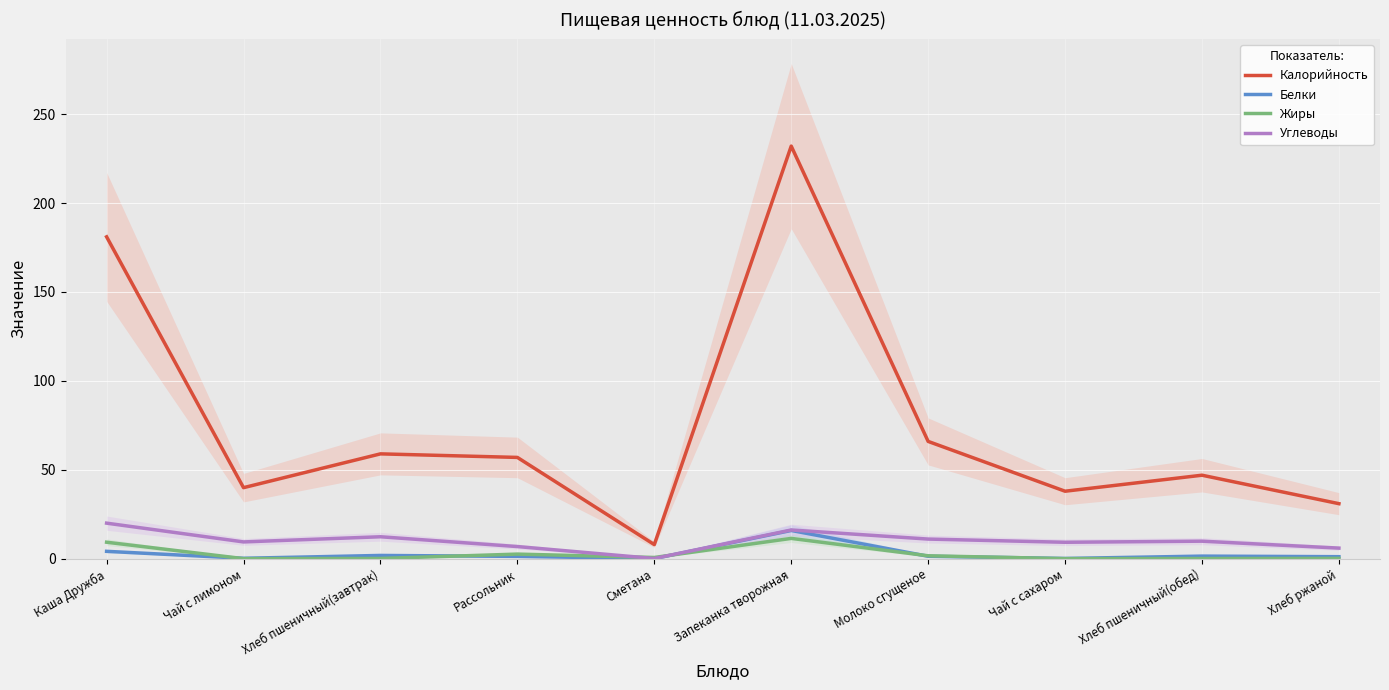

In Жиры, how many points are lower than both neighbors (excluding endpoints)?

3